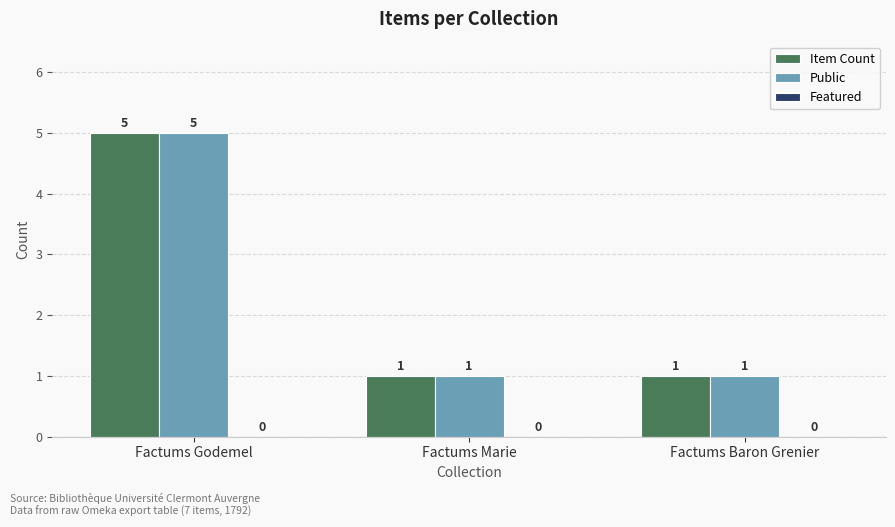

Count the Item Count values in the range 1 to 5.

3